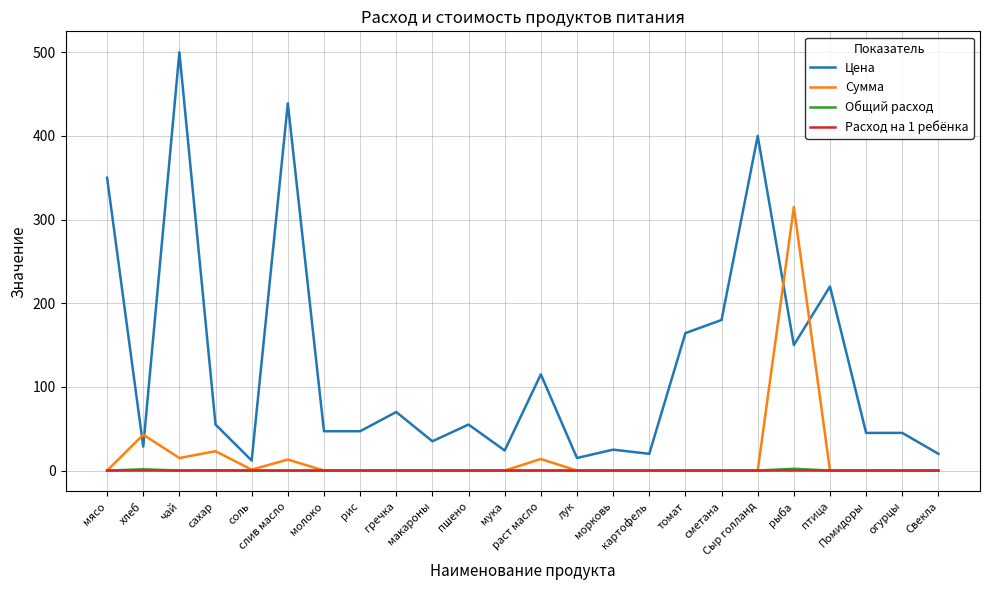

What position from the right is рыба?

5